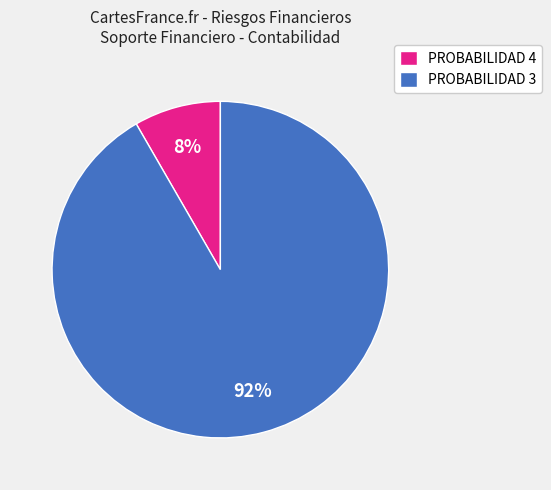

Is it true that PROBABILIDAD 4 is 16% of the pie?

False